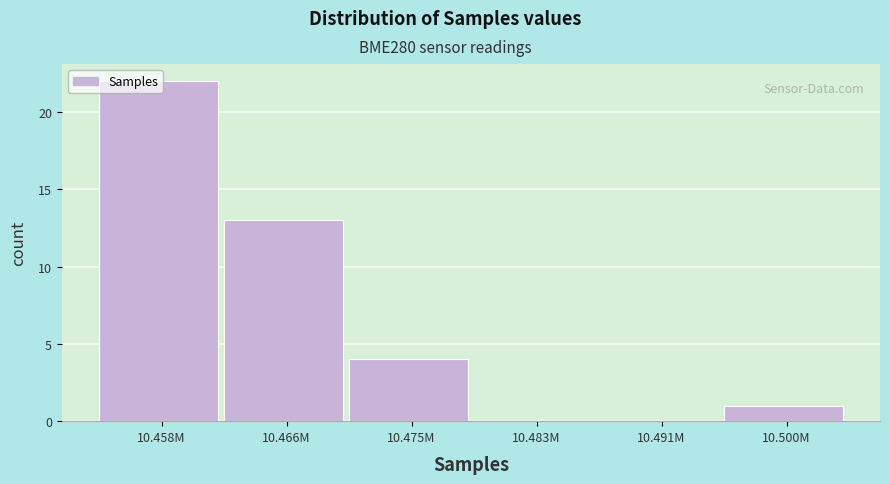

Where is the data nearest to the value 11?

10.466M